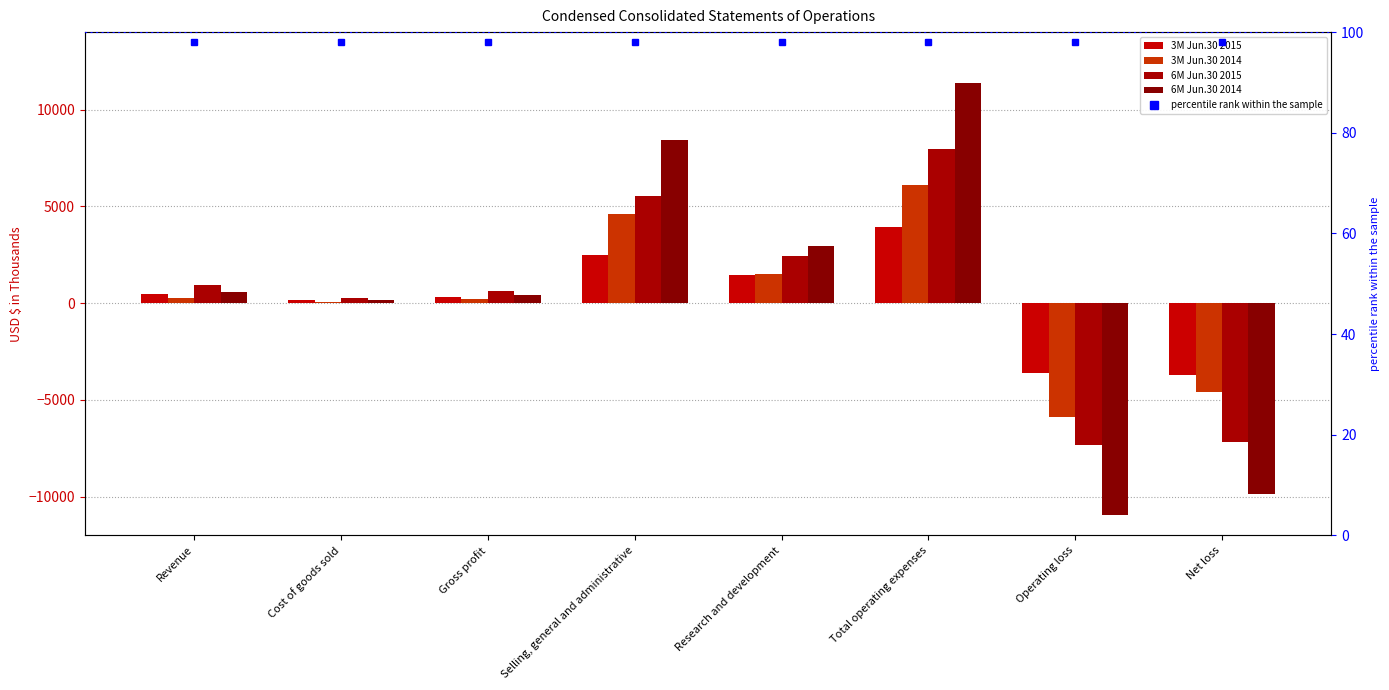

How many values in 3M Jun.30 2015 are below zero?

2